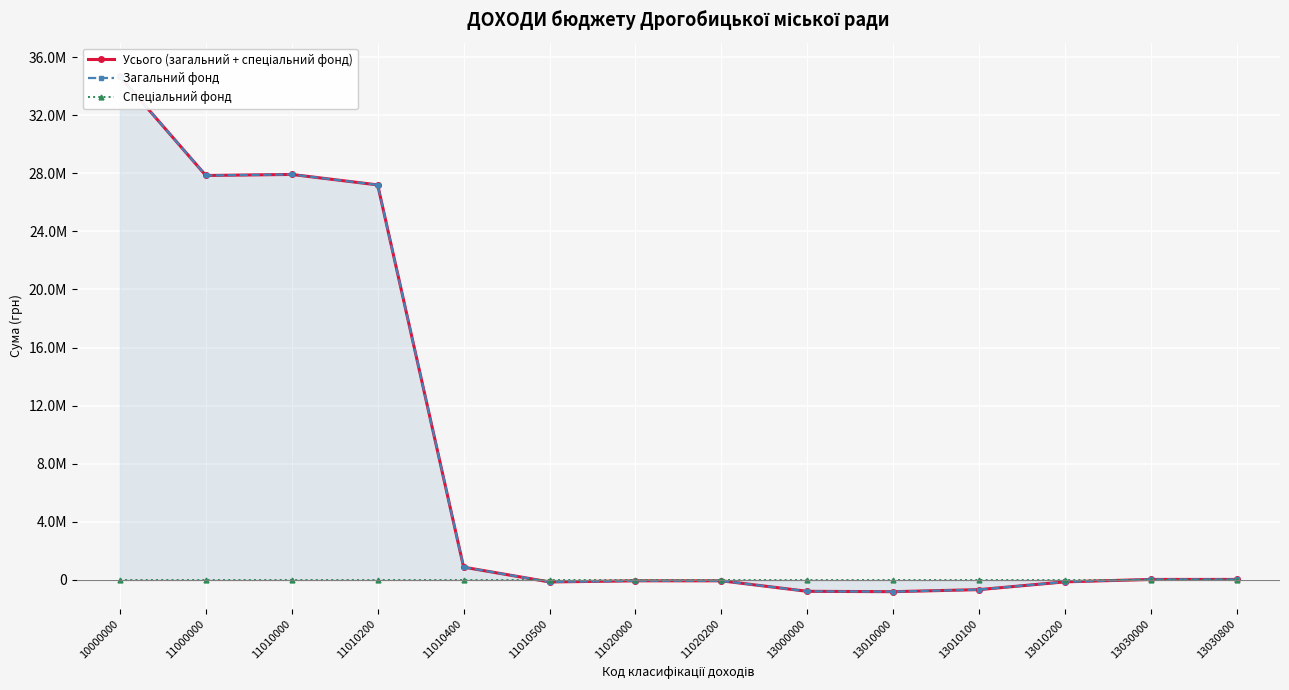

Which series has the largest range (max minus min)?

Усього (загальний + спеціальний фонд)